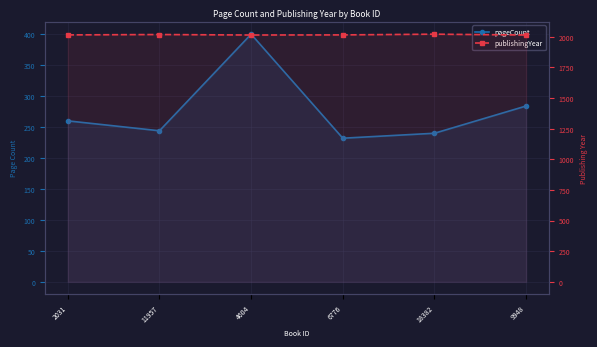

What is the difference between the maximum and minimum values in the pageCount series?

168